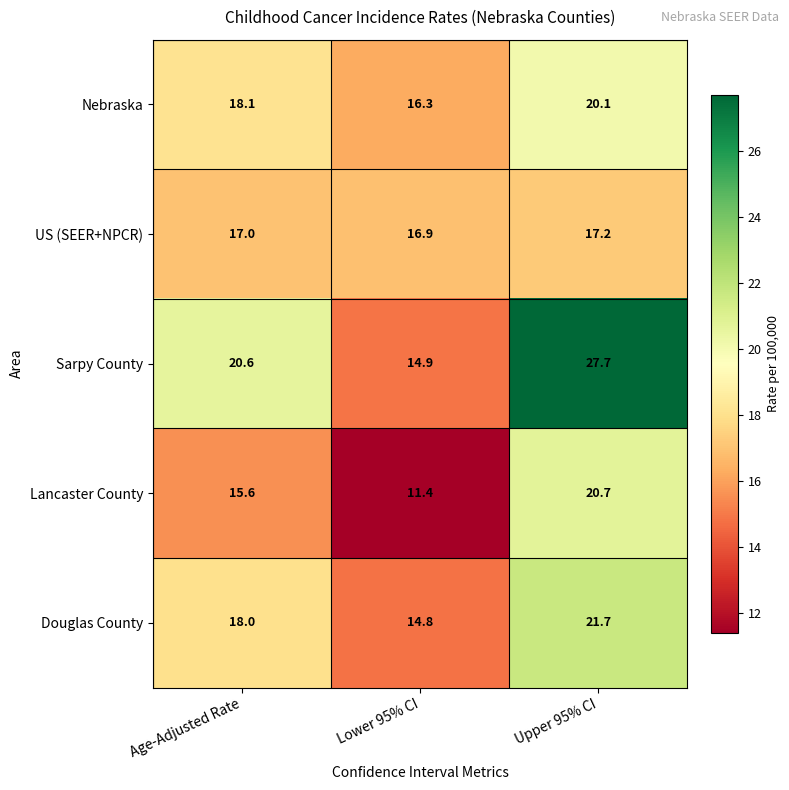

Which series has the largest total across all categories?

Sarpy County